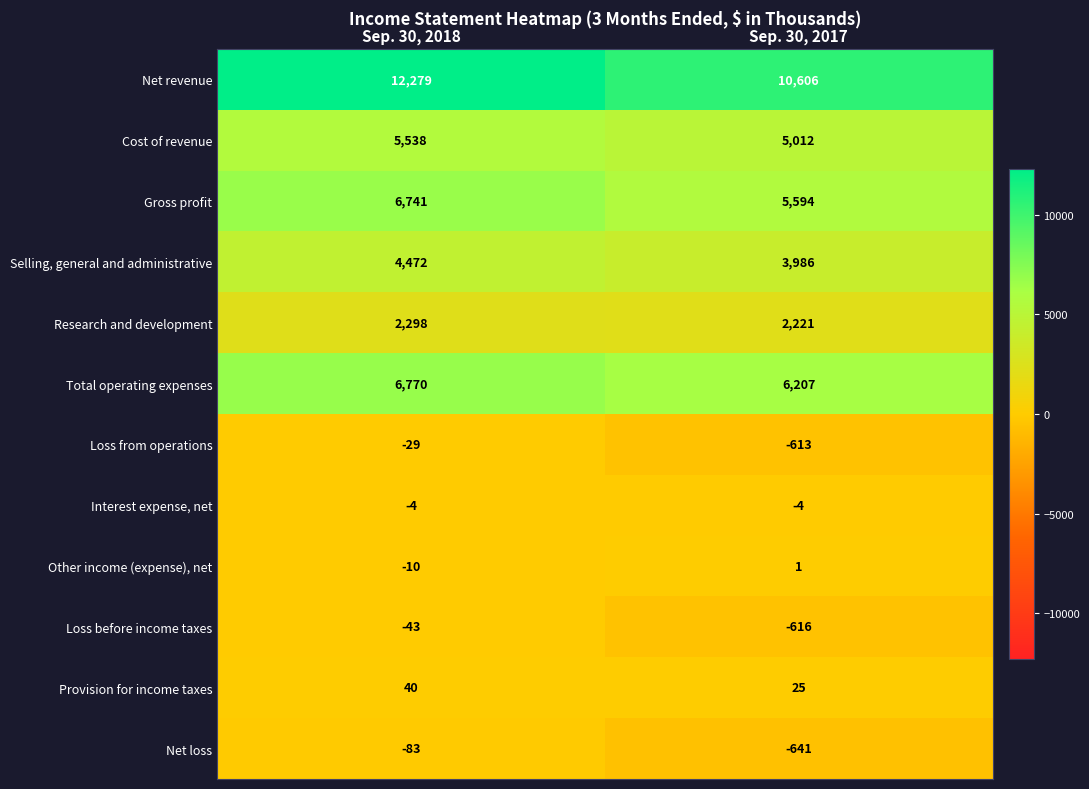

List the series in order of their peak value, highest first.

Net revenue, Total operating expenses, Gross profit, Cost of revenue, Selling, general and administrative, Research and development, Provision for income taxes, Other income (expense), net, Interest expense, net, Loss from operations, Loss before income taxes, Net loss